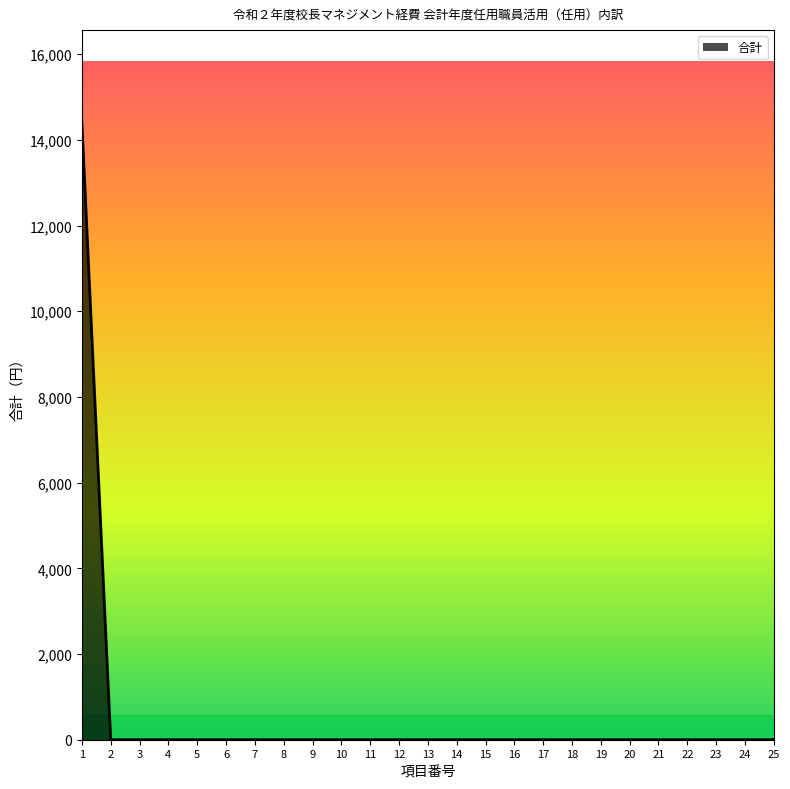

Reading right to left, extract all data points from this chart.

25=0	24=0	23=0	22=0	21=0	20=0	19=0	18=0	17=0	16=0	15=0	14=0	13=0	12=0	11=0	10=0	9=0	8=0	7=0	6=0	5=0	4=0	3=0	2=0	1=14400